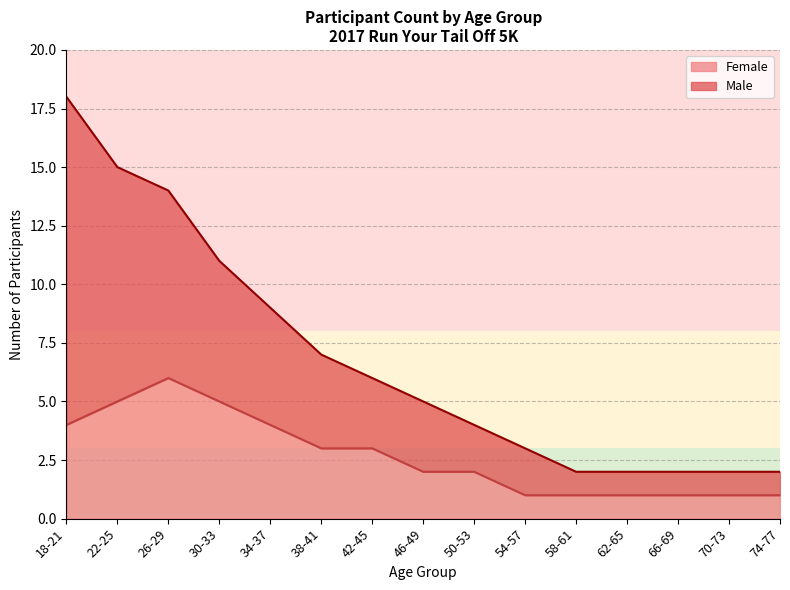

What is the difference between the maximum and second lowest values in the Male series?

16